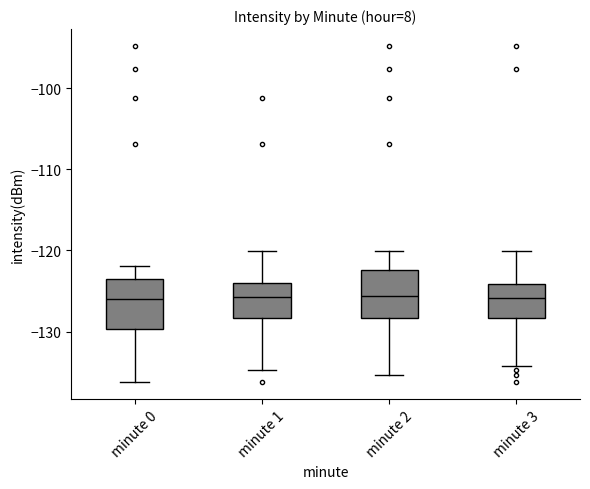

Reading left to right, read every box against the y-axis: the position of its median line, the range the box covers, and the ends of its whiskers. The values are not printed on the chart, so give them approximately, as read against the axis.

minute 0: median -126, box -130 to -124, whiskers -136 to -122
minute 1: median -126, box -128 to -124, whiskers -135 to -120
minute 2: median -126, box -128 to -122, whiskers -135 to -120
minute 3: median -126, box -128 to -124, whiskers -134 to -120